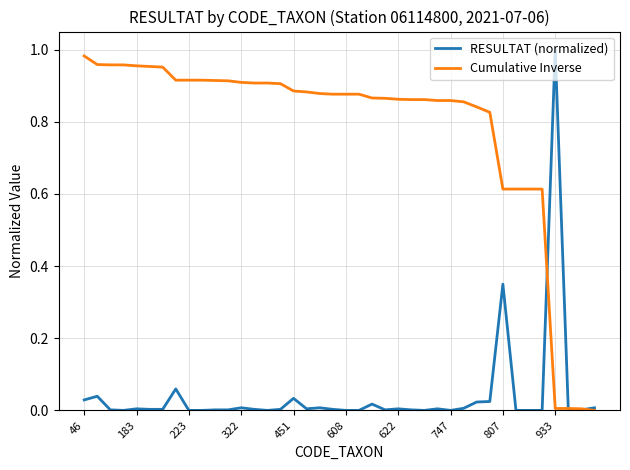

List the series in order of their overall mean, highest first.

Cumulative Inverse, RESULTAT (normalized)